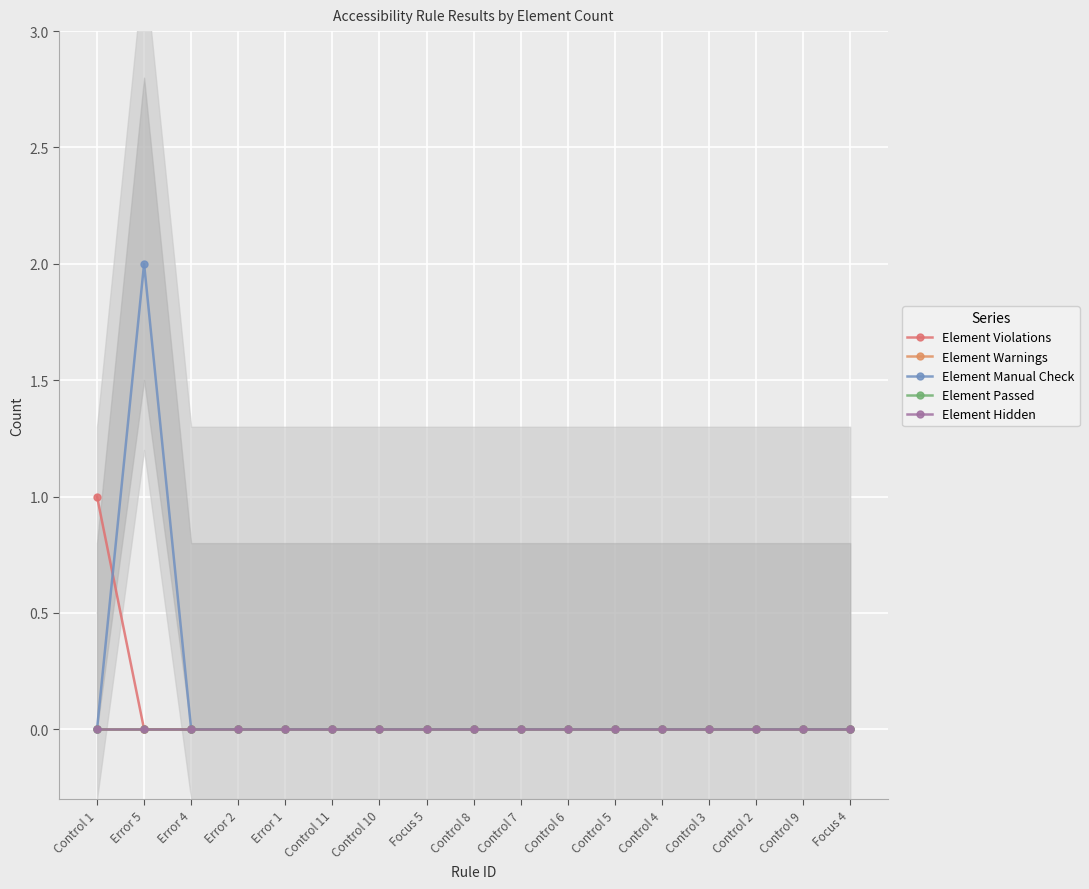

Reading left to right, extract all data points from this chart.

Element Violations: Control 1=1	Error 5=0	Error 4=0	Error 2=0	Error 1=0	Control 11=0	Control 10=0	Focus 5=0	Control 8=0	Control 7=0	Control 6=0	Control 5=0	Control 4=0	Control 3=0	Control 2=0	Control 9=0	Focus 4=0
Element Warnings: Control 1=0	Error 5=0	Error 4=0	Error 2=0	Error 1=0	Control 11=0	Control 10=0	Focus 5=0	Control 8=0	Control 7=0	Control 6=0	Control 5=0	Control 4=0	Control 3=0	Control 2=0	Control 9=0	Focus 4=0
Element Manual Check: Control 1=0	Error 5=2	Error 4=0	Error 2=0	Error 1=0	Control 11=0	Control 10=0	Focus 5=0	Control 8=0	Control 7=0	Control 6=0	Control 5=0	Control 4=0	Control 3=0	Control 2=0	Control 9=0	Focus 4=0
Element Passed: Control 1=0	Error 5=0	Error 4=0	Error 2=0	Error 1=0	Control 11=0	Control 10=0	Focus 5=0	Control 8=0	Control 7=0	Control 6=0	Control 5=0	Control 4=0	Control 3=0	Control 2=0	Control 9=0	Focus 4=0
Element Hidden: Control 1=0	Error 5=0	Error 4=0	Error 2=0	Error 1=0	Control 11=0	Control 10=0	Focus 5=0	Control 8=0	Control 7=0	Control 6=0	Control 5=0	Control 4=0	Control 3=0	Control 2=0	Control 9=0	Focus 4=0